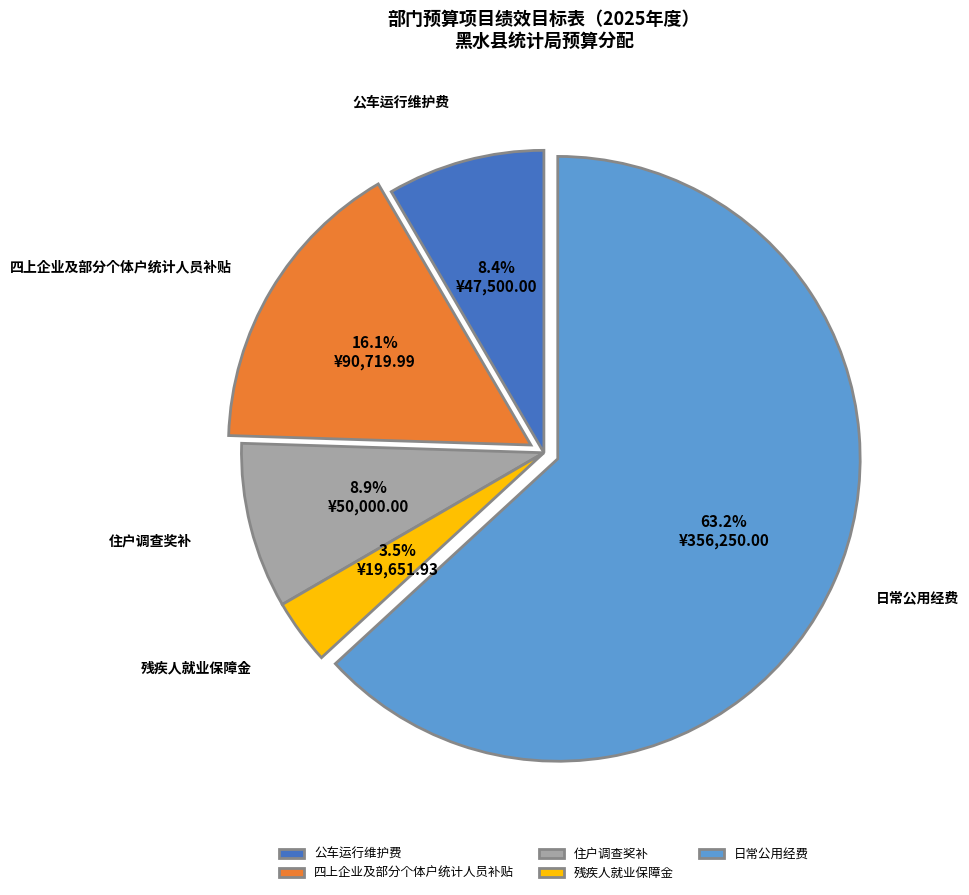

Which slice is the smallest?

残疾人就业保障金